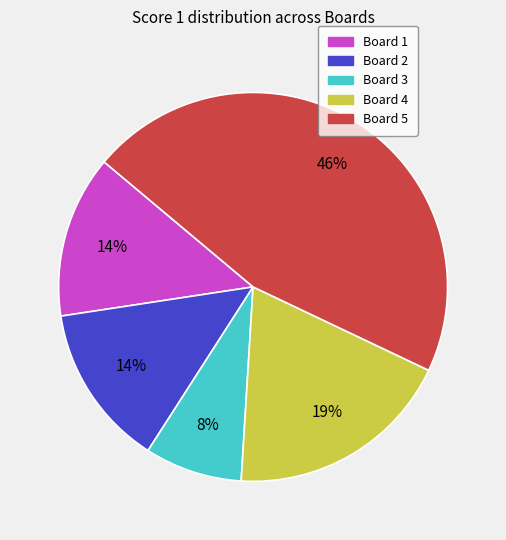

Which has a higher value, Board 5 or Board 4?

Board 5